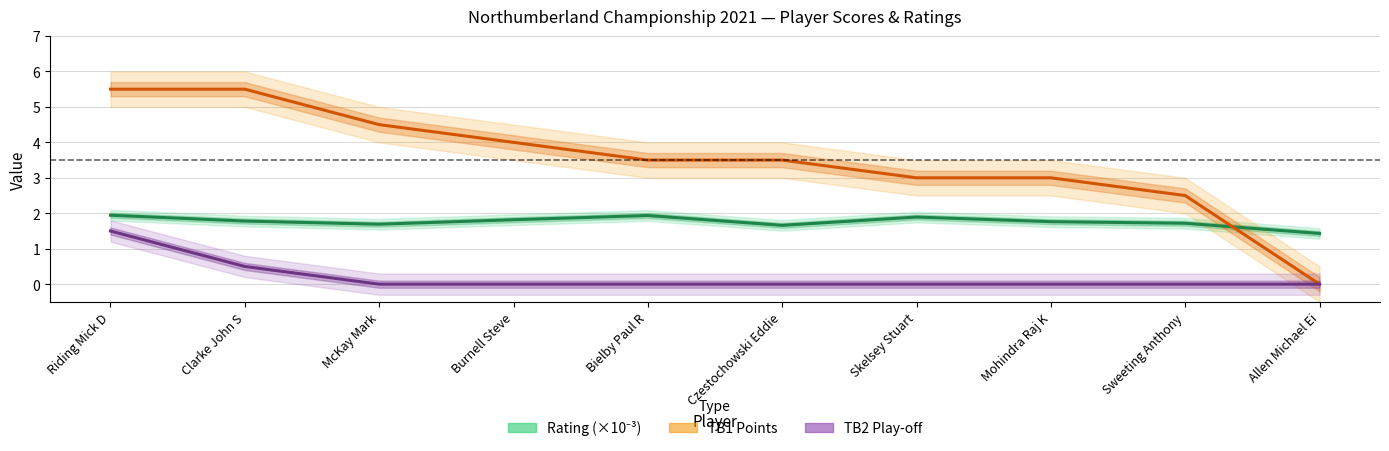

Reading left to right, extract all data points from this chart.

Rating: Riding Mick D=1.9	Clarke John S=1.8	McKay Mark=1.7	Burnell Steve=1.8	Bielby Paul R=1.9	Czestochowski Eddie=1.7	Skelsey Stuart=1.9	Mohindra Raj K=1.8	Sweeting Anthony=1.7	Allen Michael Ei=1.4
TB1 (Points): Riding Mick D=5.5	Clarke John S=5.5	McKay Mark=4.5	Burnell Steve=4.0	Bielby Paul R=3.5	Czestochowski Eddie=3.5	Skelsey Stuart=3.0	Mohindra Raj K=3.0	Sweeting Anthony=2.5	Allen Michael Ei=0.0
TB2 (Play-off): Riding Mick D=1.5	Clarke John S=0.5	McKay Mark=0.0	Burnell Steve=0.0	Bielby Paul R=0.0	Czestochowski Eddie=0.0	Skelsey Stuart=0.0	Mohindra Raj K=0.0	Sweeting Anthony=0.0	Allen Michael Ei=0.0